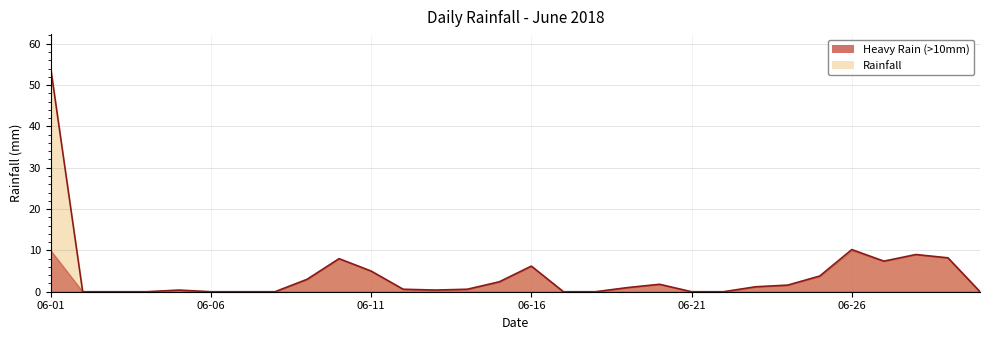

What is the difference between the maximum and minimum values?

54.2